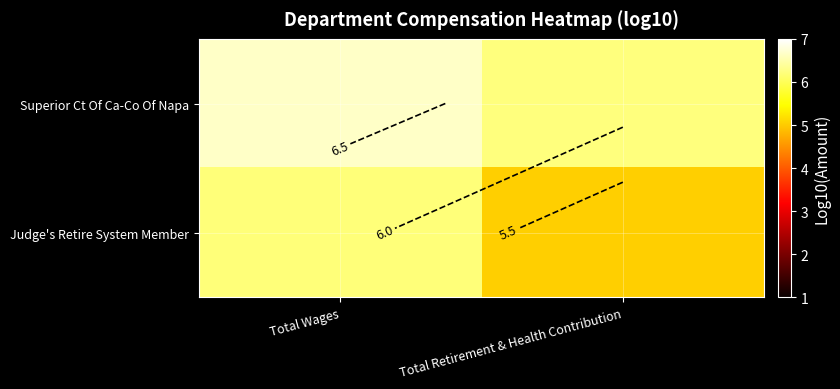

Which category has the lowest value across all series?

Total Retirement & Health Contribution